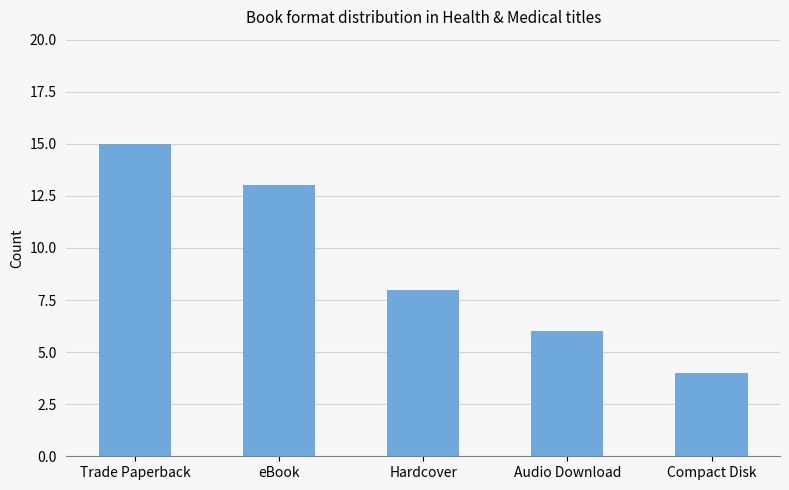

How many values are below 8?

2